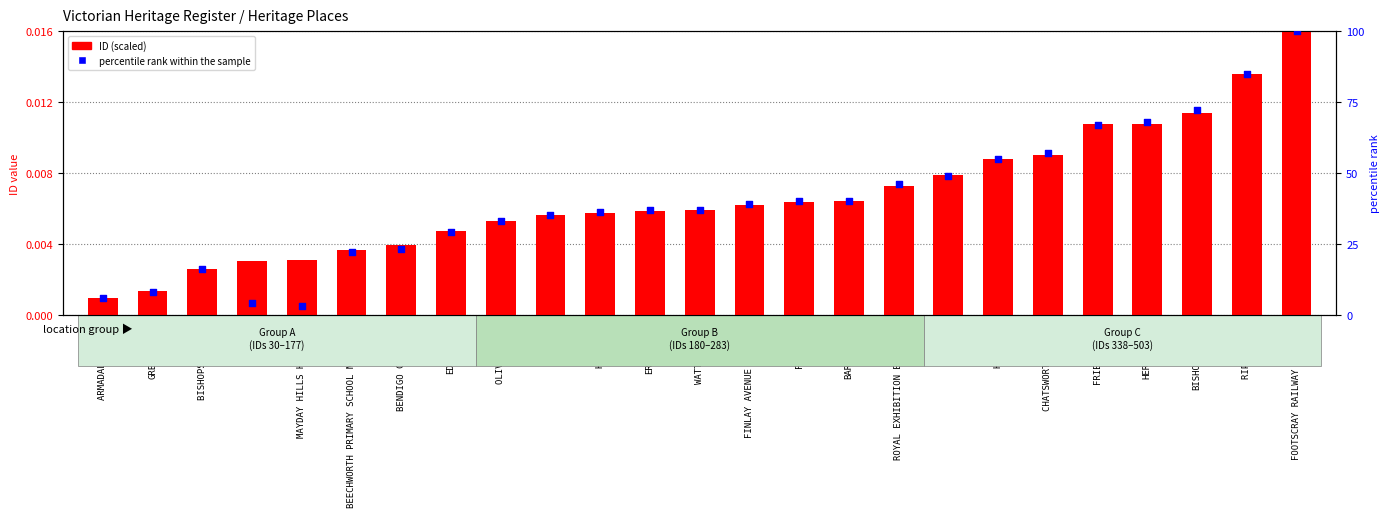

At how many categories does at least one series exceed 35?

15